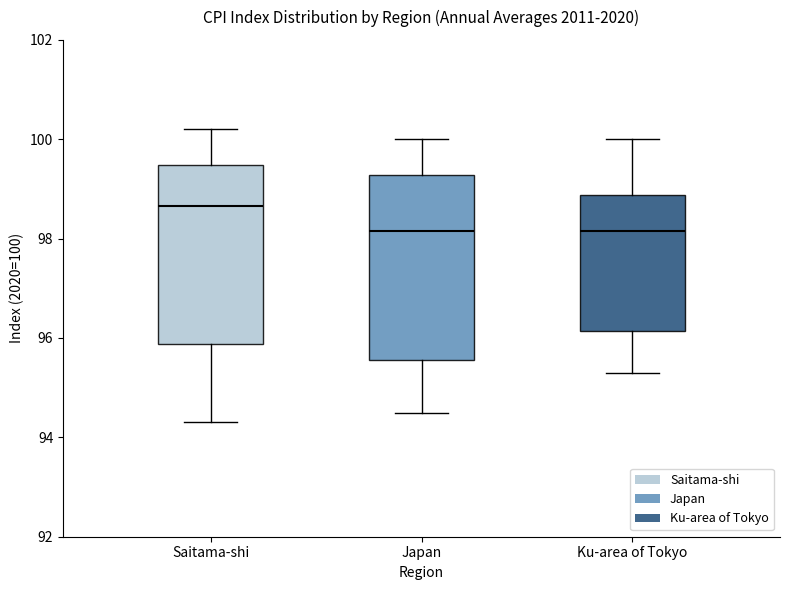

Which box has the highest median line?

Saitama-shi